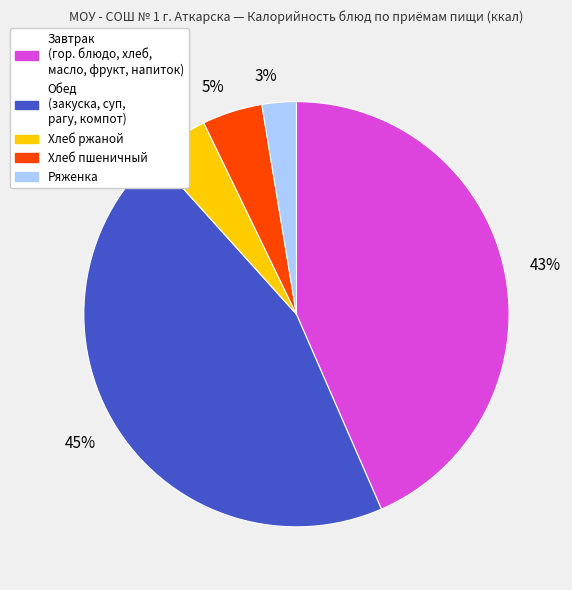

Is it true that 45% is 38% of the pie?

False